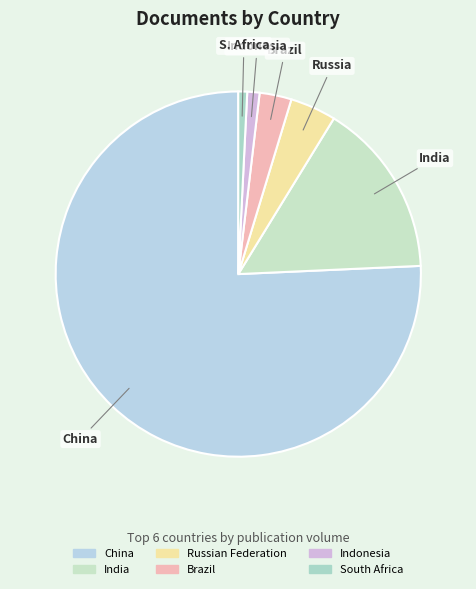

To the nearest percent, what portion does South Africa represent?

1%